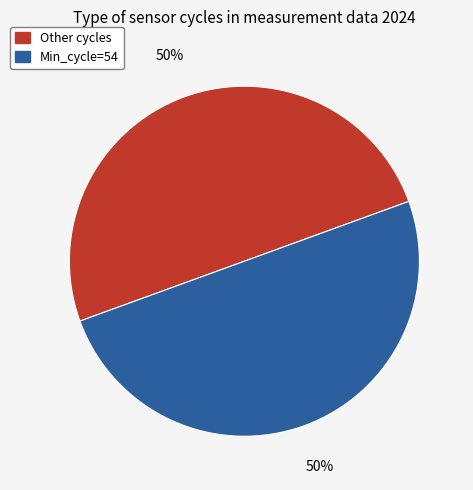

To the nearest percent, what is the average slice percentage?

50%